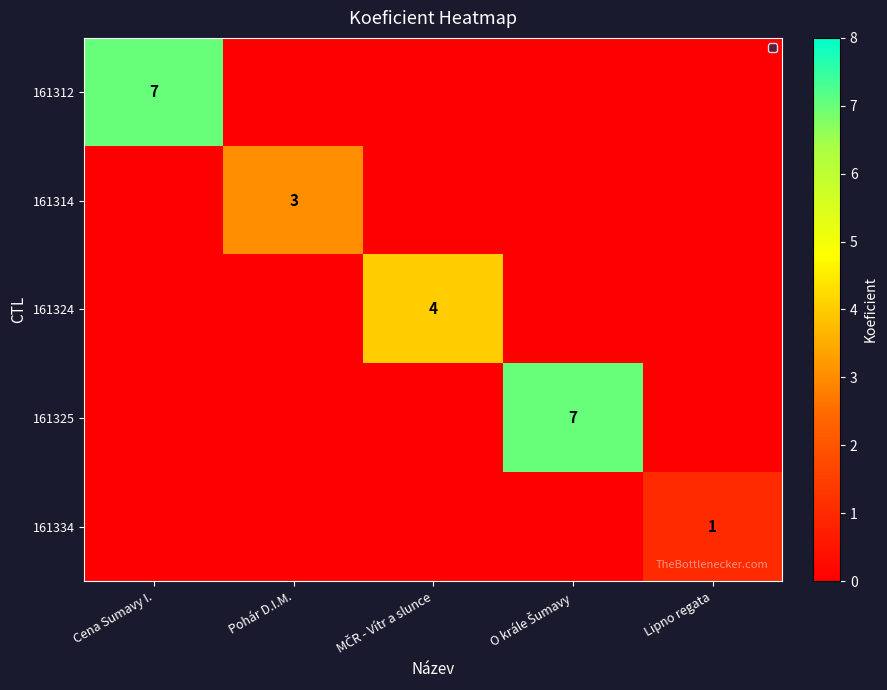

Is it true that 161314 equals 4 at Pohár D.I.M.?

False